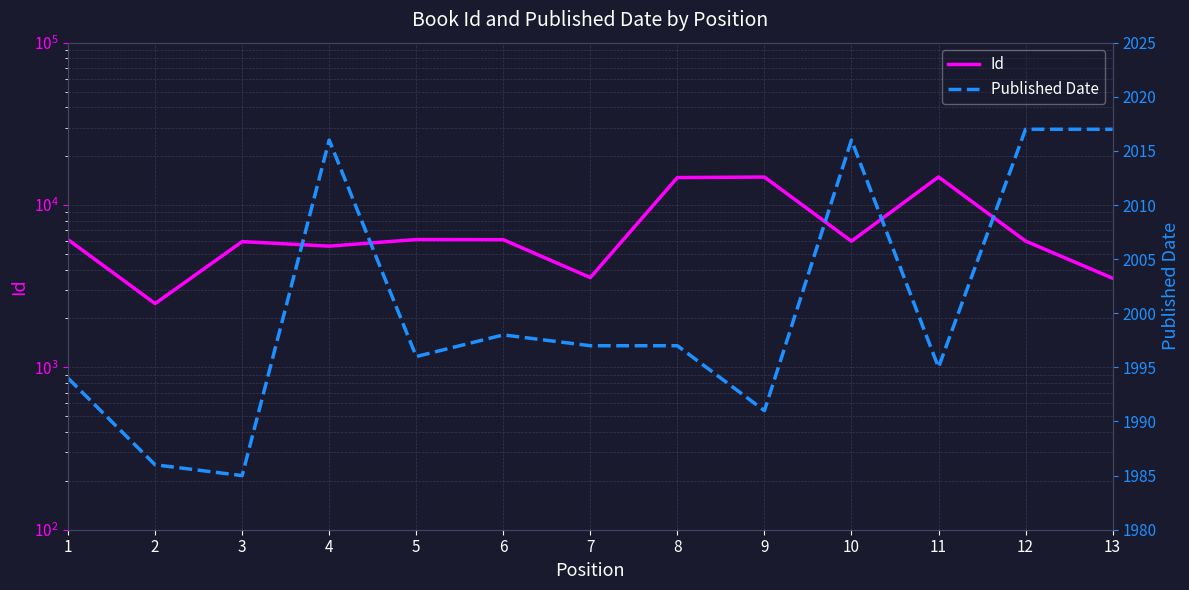

What is the difference between the second highest and minimum values in the Id series?

12399